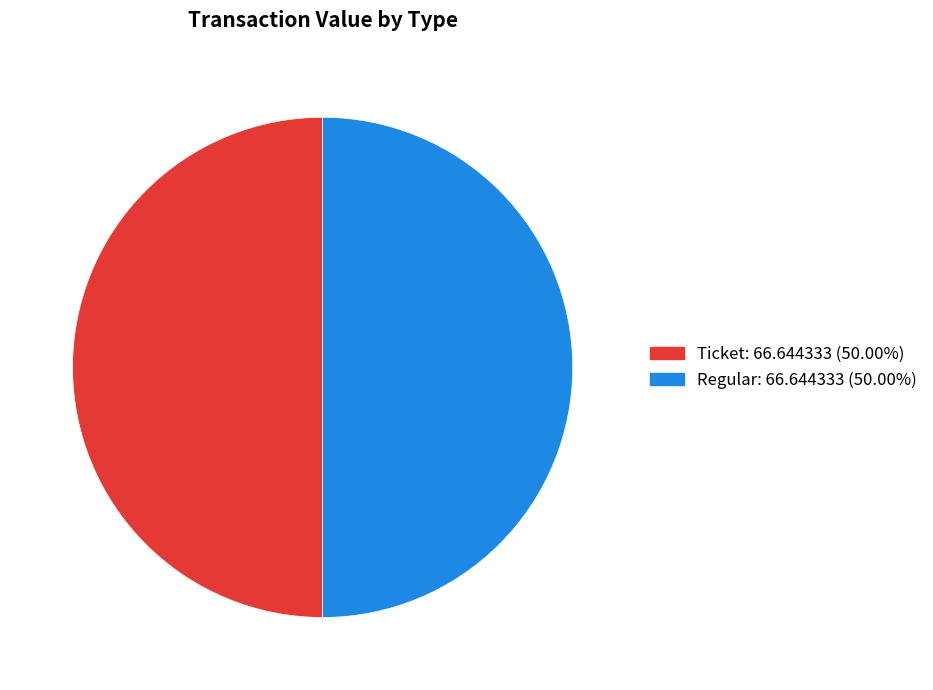

What is the largest slice in the pie chart?

Regular (io_index=11)